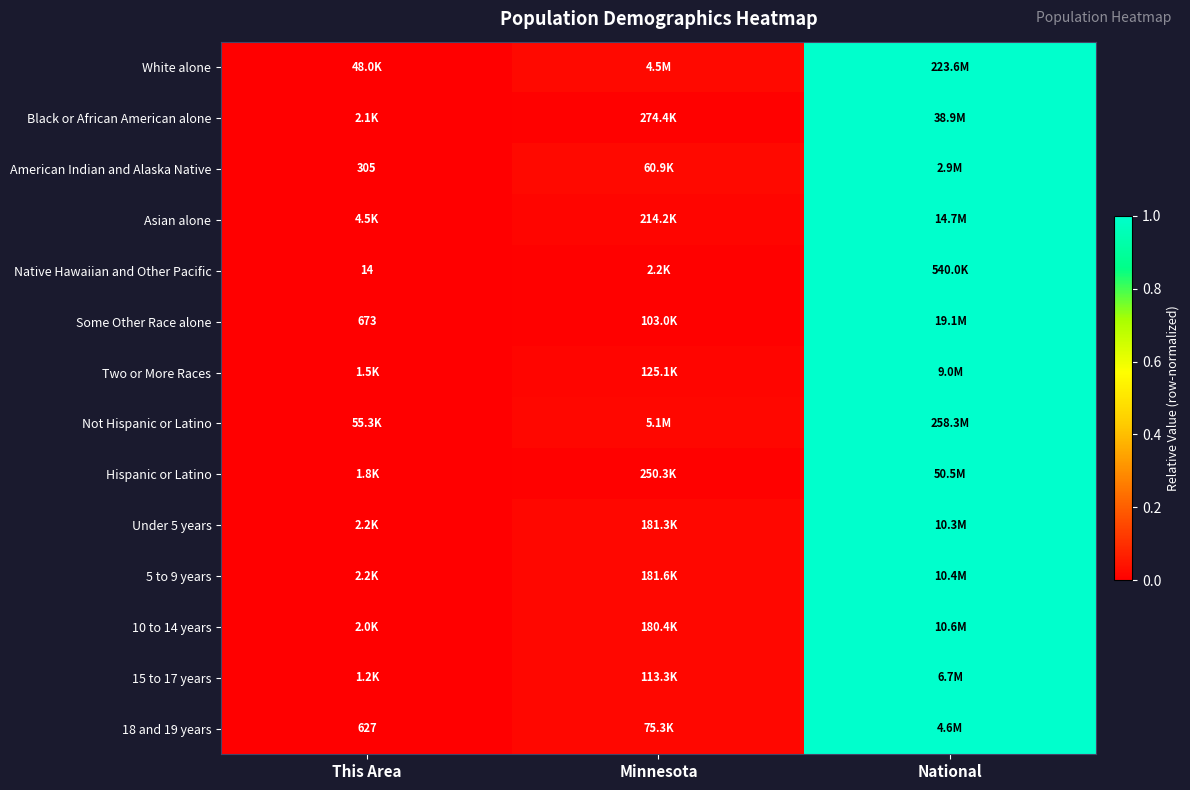

List the labels in order of Asian alone value, smallest first.

This Area, Minnesota, National